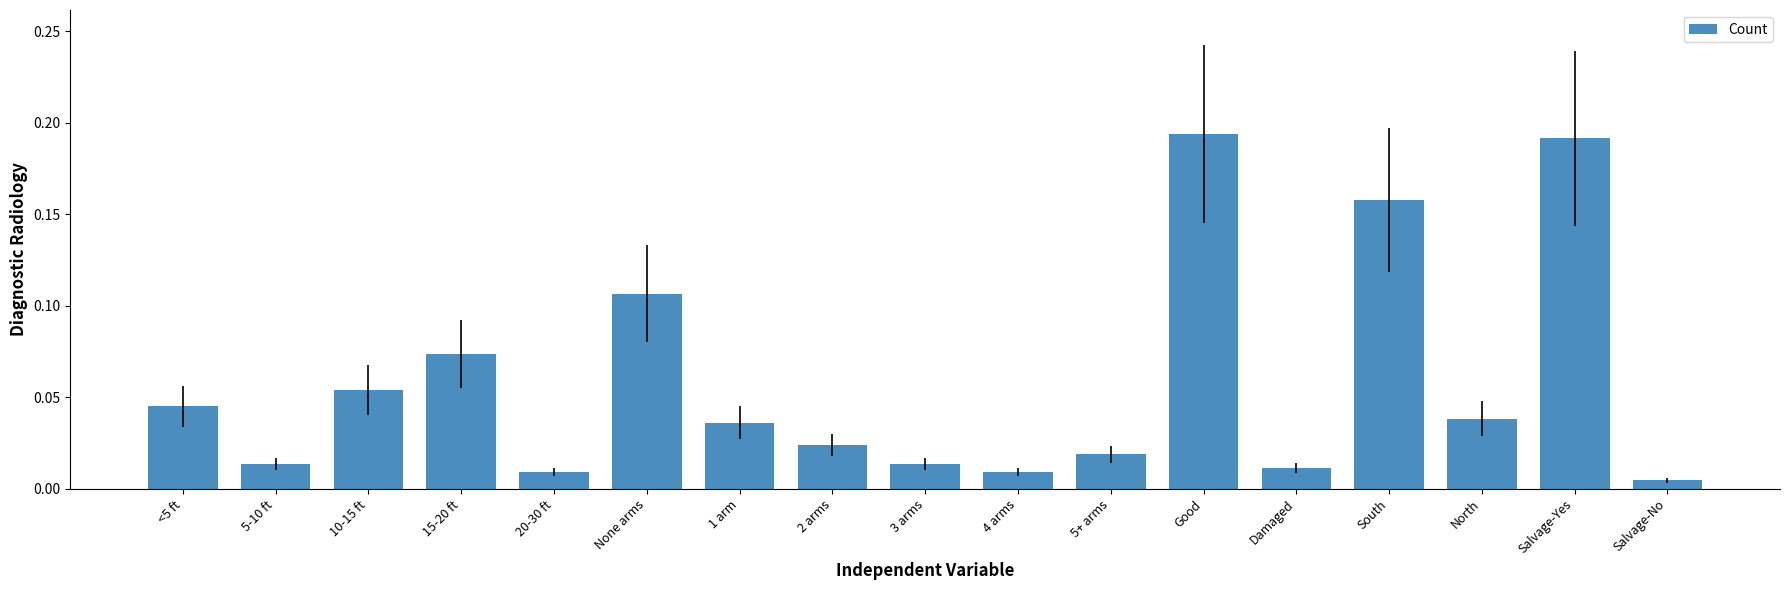

Between <5 ft and 4 arms, which is larger?

<5 ft